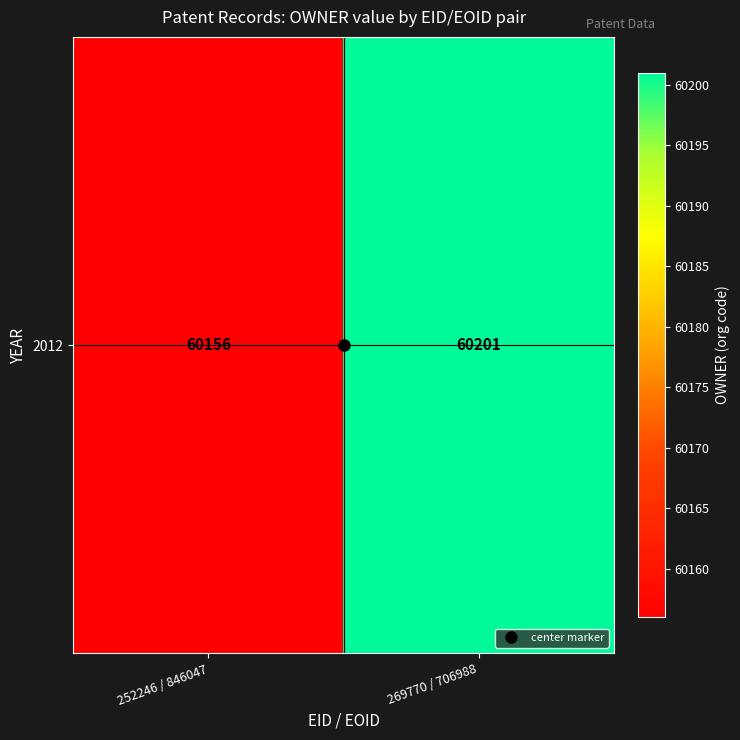

Count the values in the range 60156 to 60201.

2